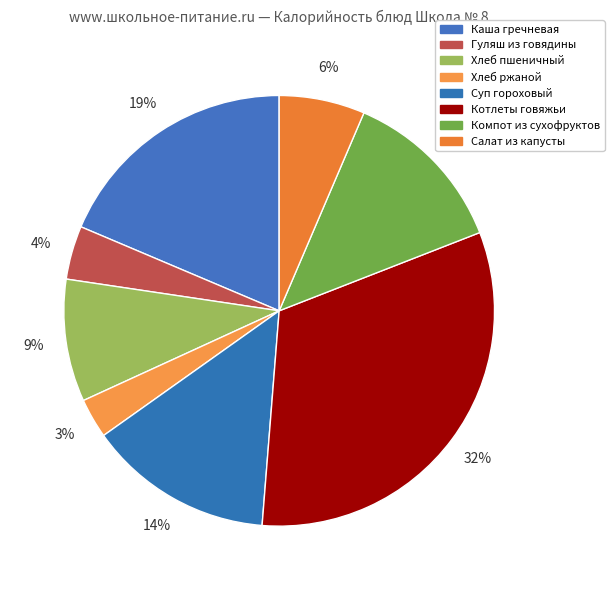

The Салат из капусты slice represents 19% of the pie. True or false?

False